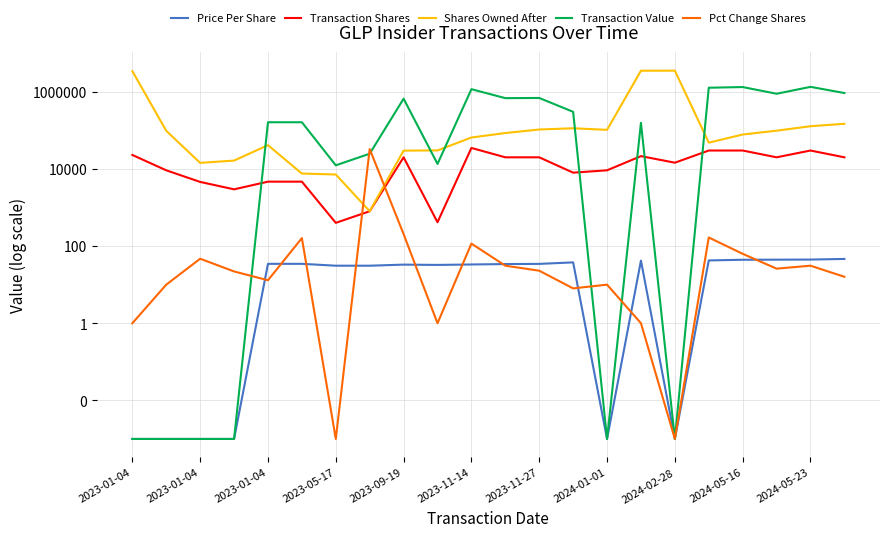

How many interior local valleys does the Transaction Shares series have?

6